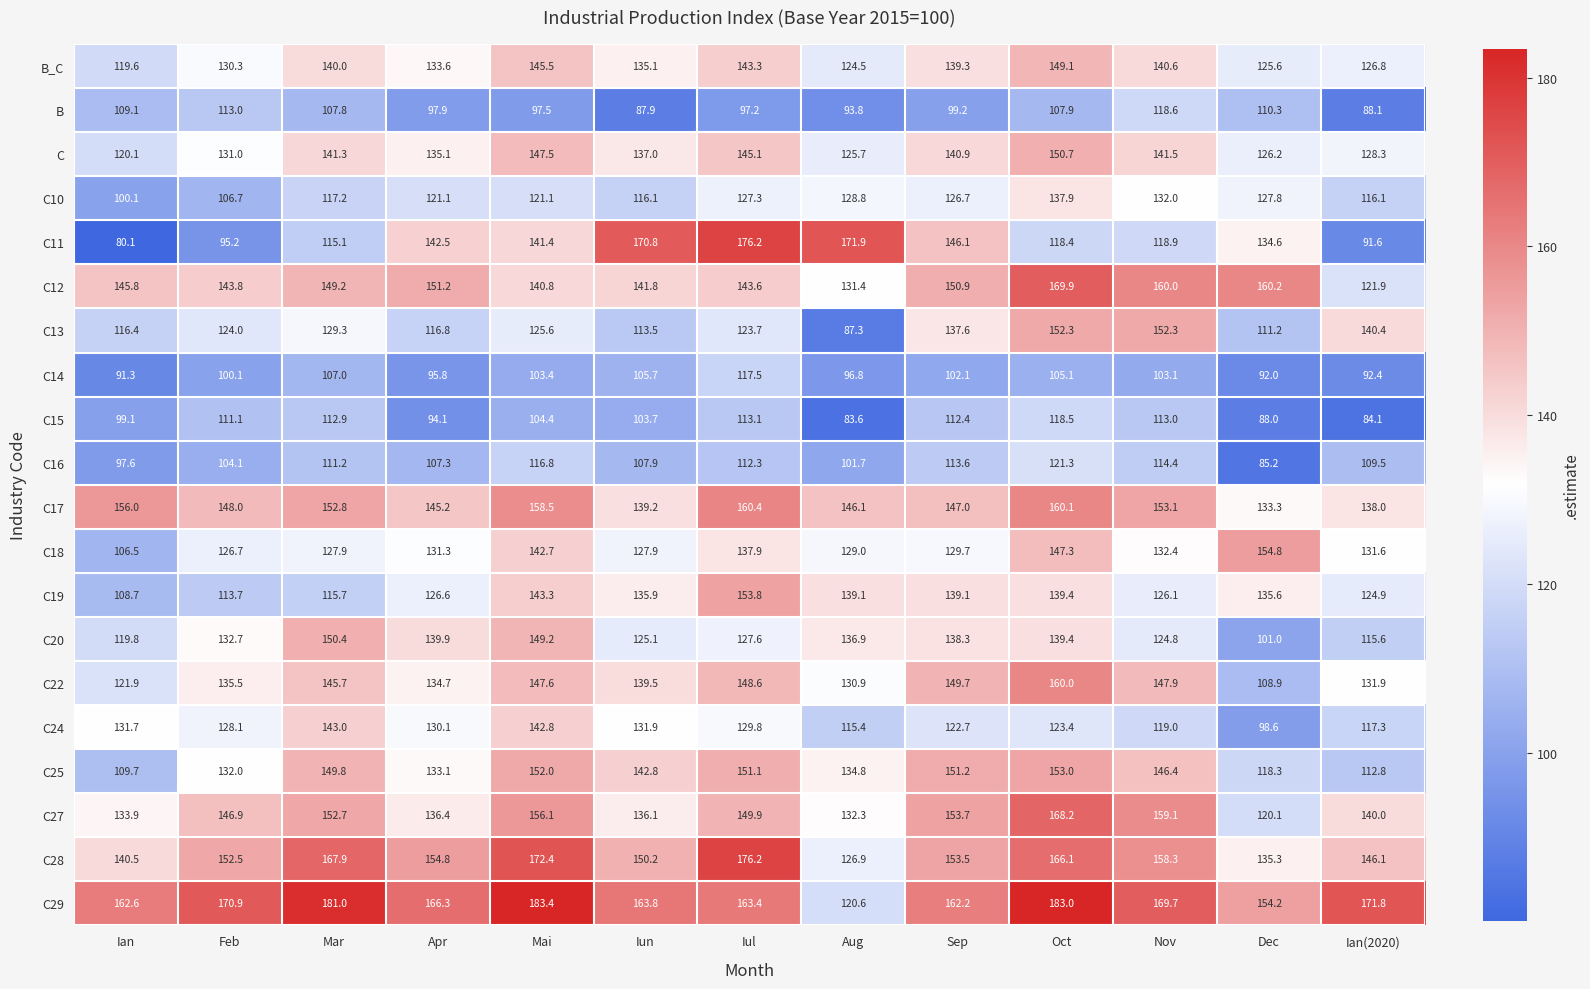

At which label does C19 first exceed 135?

Mai